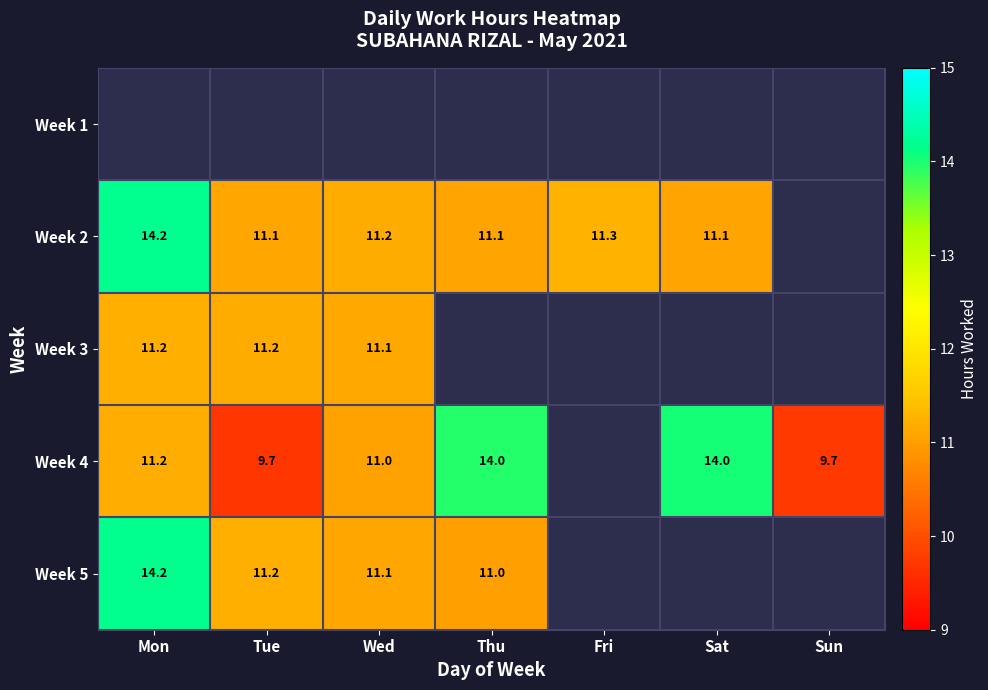

Which series has the widest spread of values?

Week 4